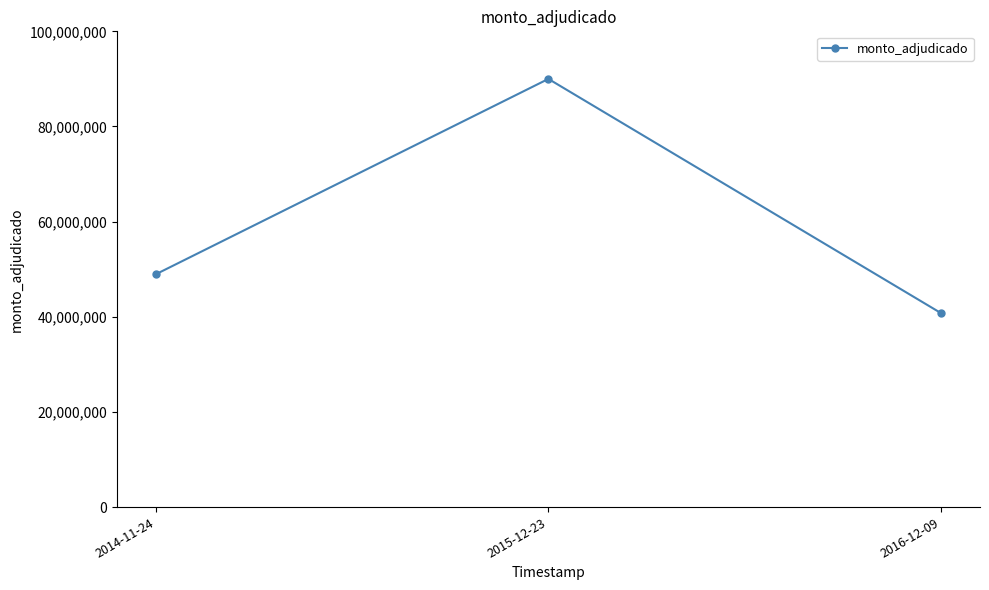

How many lines are shown in the chart?

1